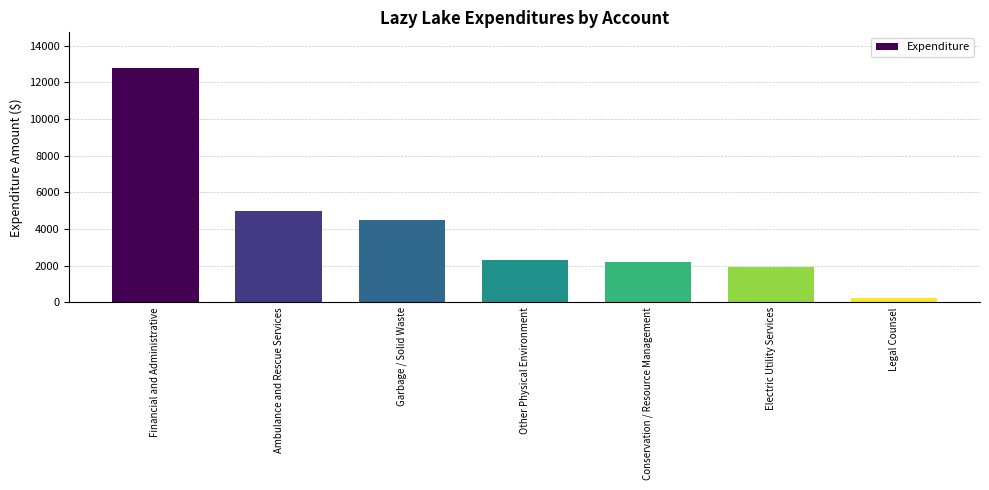

What is the change in value from Financial and Administrative to Garbage / Solid Waste?

-8322